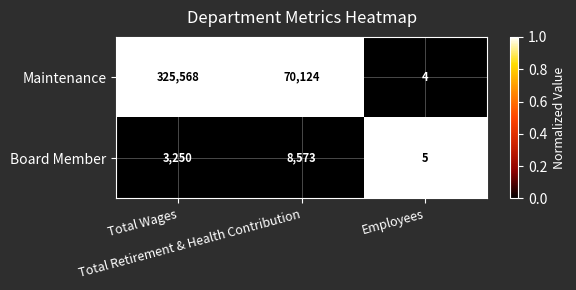

Which series has the widest spread of values?

Maintenance